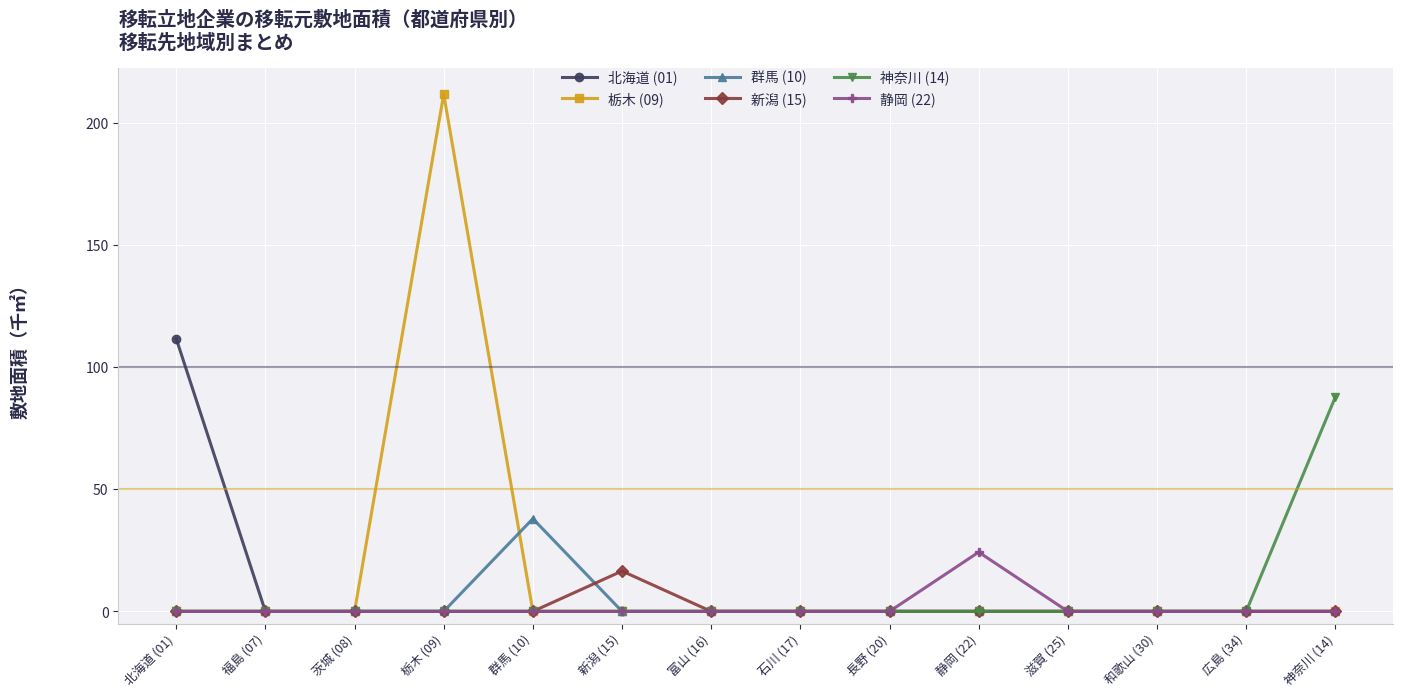

What are all the series names shown in the legend?

北海道 (01), 栃木 (09), 群馬 (10), 新潟 (15), 神奈川 (14), 静岡 (22)